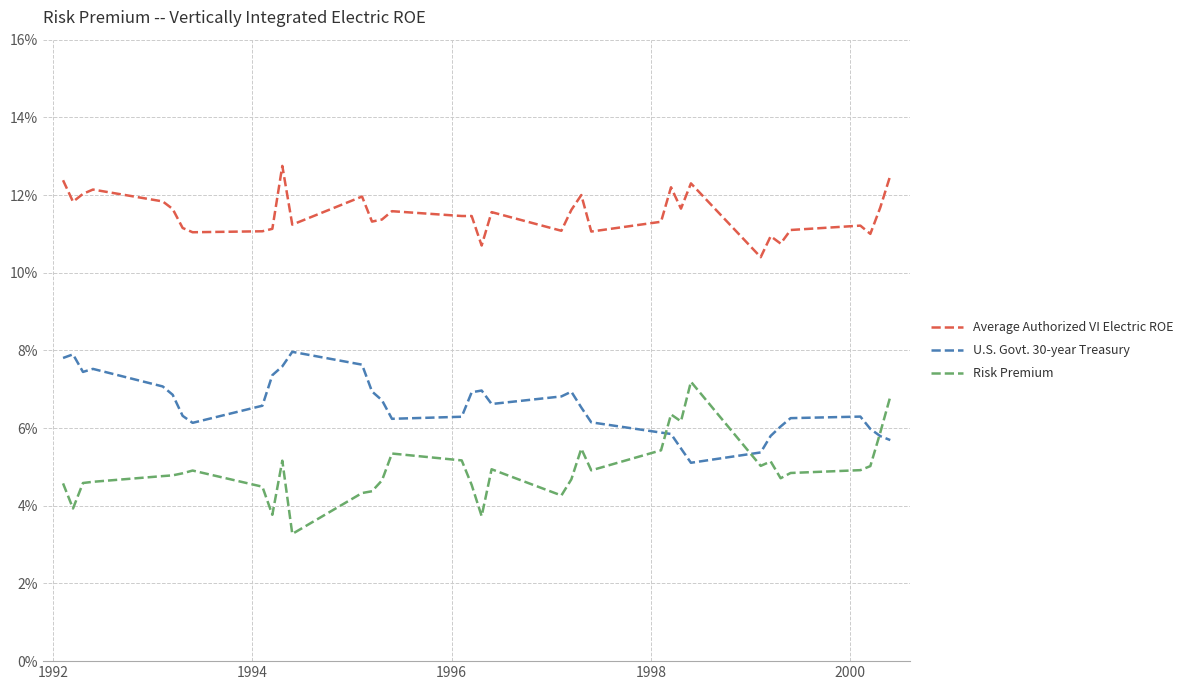

Reading right to left, extract all data points from this chart.

Average Authorized VI Electric ROE: 0.1	0.1	0.1	0.1	0.1	0.1	0.1	0.1	0.1	0.1	0.1	0.1	0.1	0.1	0.1	0.1	0.1	0.1	0.1	0.1	0.1	0.1	0.1	0.1	0.1	0.1	0.1	0.1	0.1	0.1	0.1	0.1	0.1	0.1	0.1	0.1
U.S. Govt. 30-year Treasury: 0.1	0.1	0.1	0.1	0.1	0.1	0.1	0.1	0.1	0.1	0.1	0.1	0.1	0.1	0.1	0.1	0.1	0.1	0.1	0.1	0.1	0.1	0.1	0.1	0.1	0.1	0.1	0.1	0.1	0.1	0.1	0.1	0.1	0.1	0.1	0.1
Risk Premium: 0.1	0.1	0.1	0.0	0.0	0.0	0.1	0.1	0.1	0.1	0.1	0.1	0.0	0.1	0.0	0.0	0.0	0.0	0.0	0.1	0.1	0.0	0.0	0.0	0.0	0.1	0.0	0.0	0.0	0.0	0.0	0.0	0.0	0.0	0.0	0.0